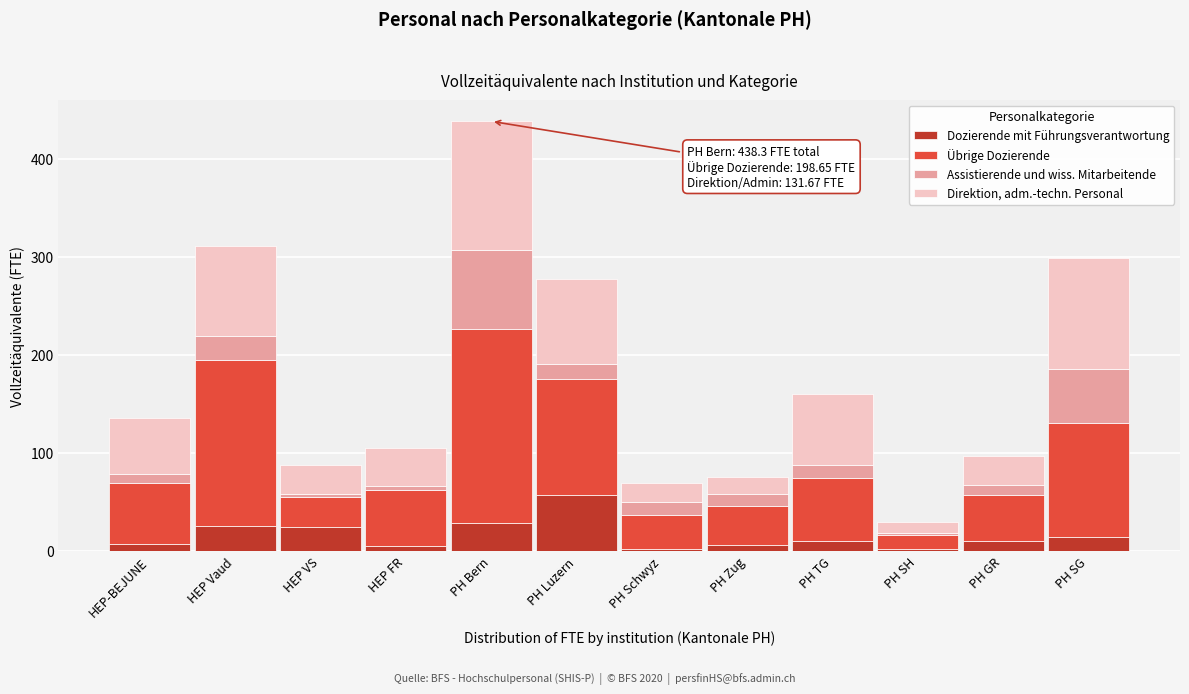

At which label does Dozierende mit Führungsverantwortung reach its peak?

PH Luzern